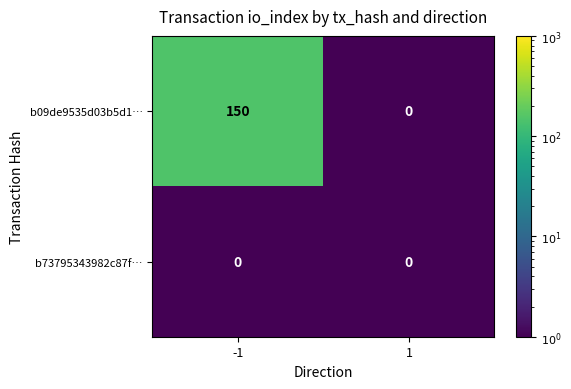

What is the sum of the b09de9535d03b5d1… values at -1 and 1?

150